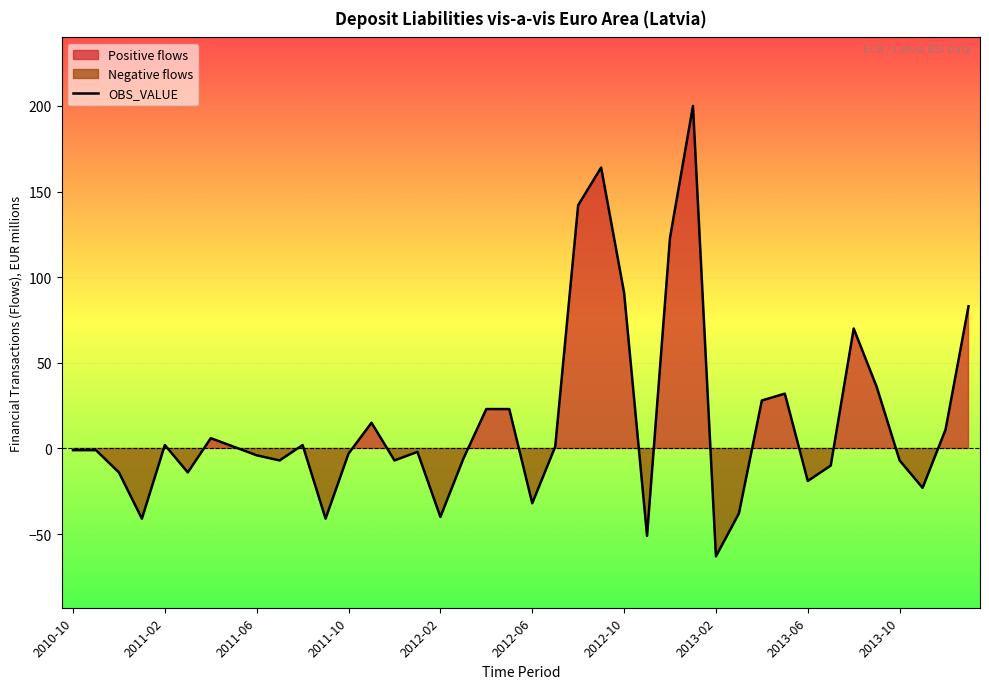

What is the change in value from 33 to 39?

+93